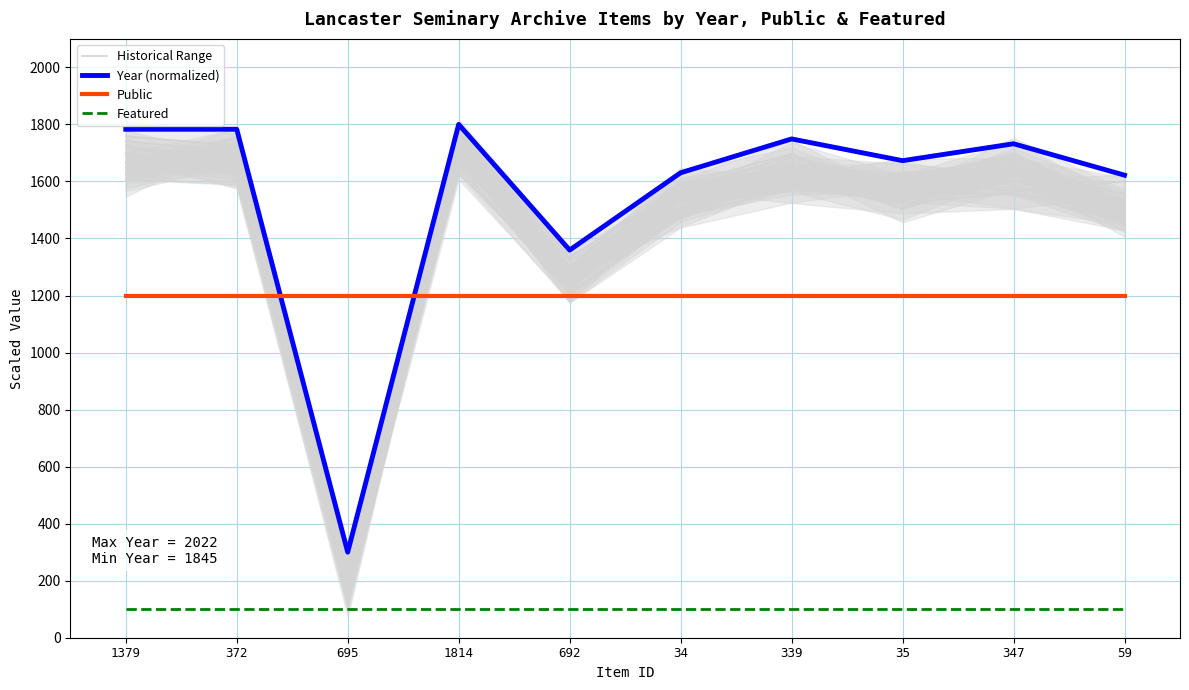

True or false: Year (normalized) and Historical Range cross at least once.

False